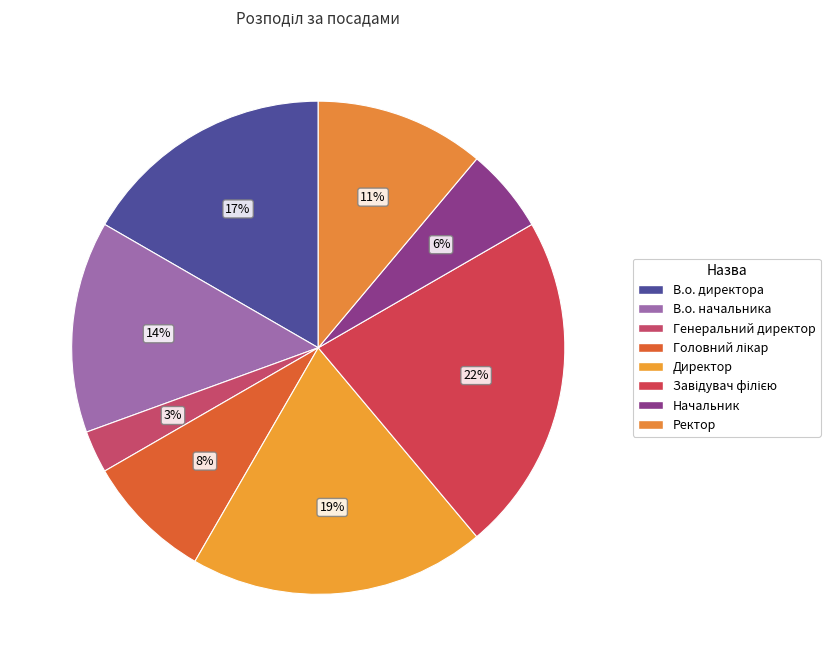

Is there any slice that represents more than half of the pie?

No